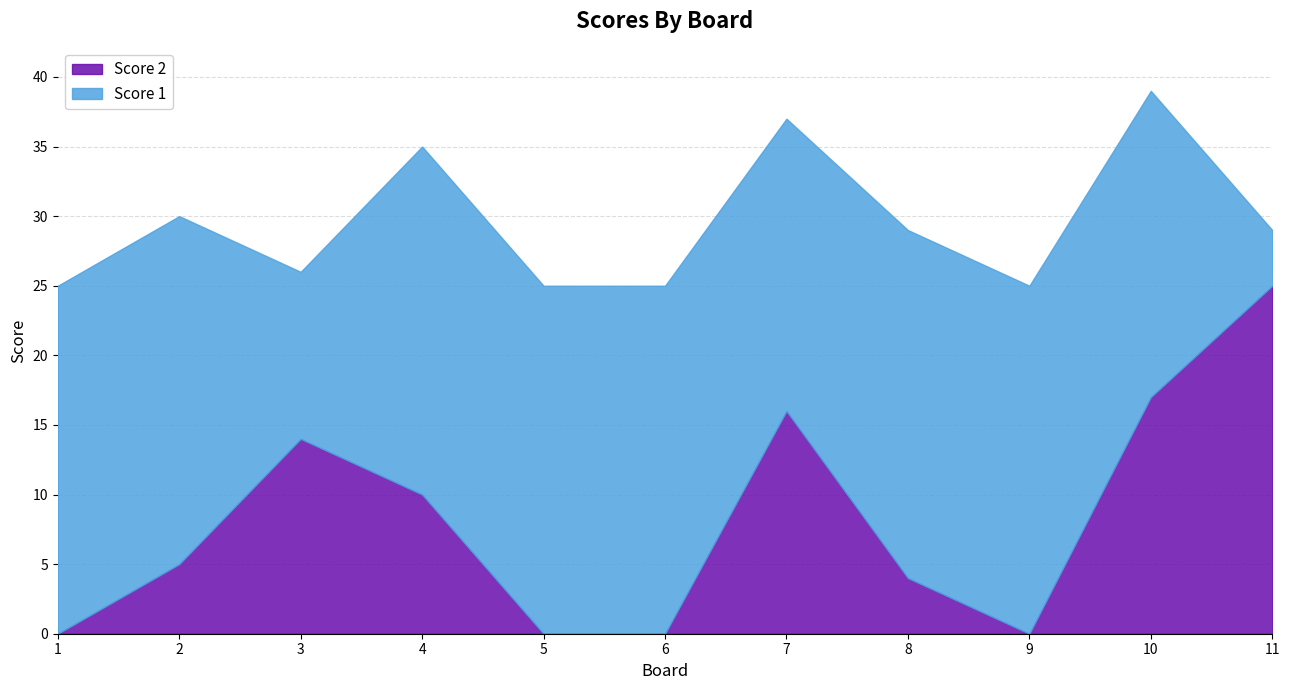

At which label does Score 2 reach its minimum?

1